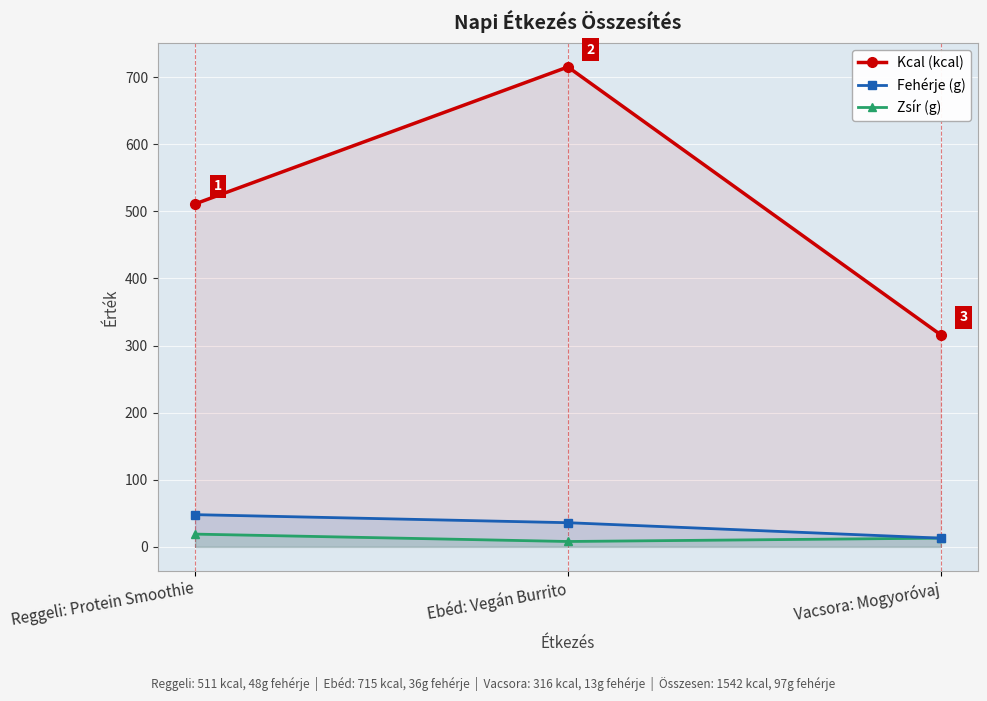

List the labels in order of Fehérje (g) value, largest first.

Reggeli: Protein Smoothie, Ebéd: Vegán Burrito, Vacsora: Mogyoróvaj